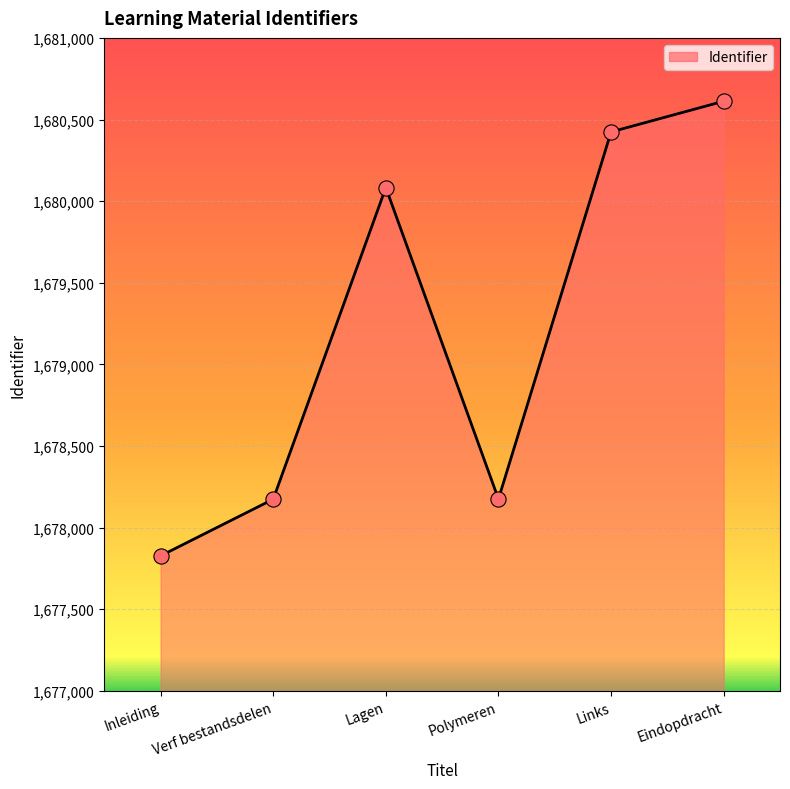

Which has a higher value, Eindopdracht or Polymeren?

Eindopdracht